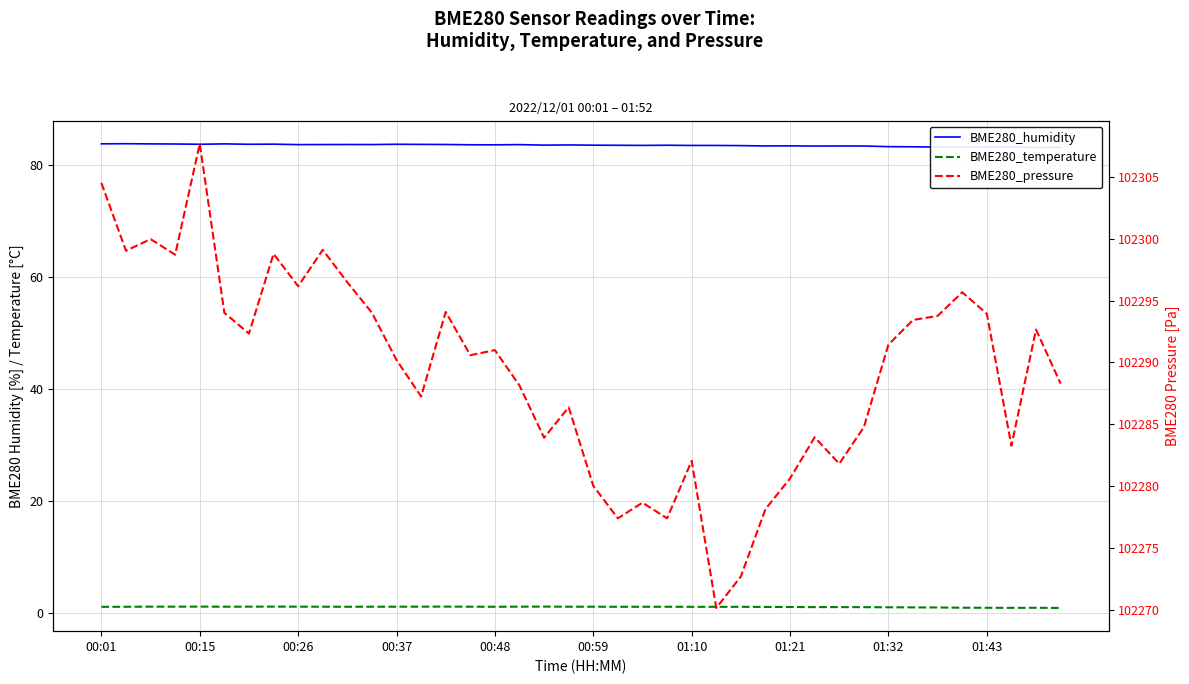

True or false: BME280_humidity and BME280_temperature intersect in this chart.

False